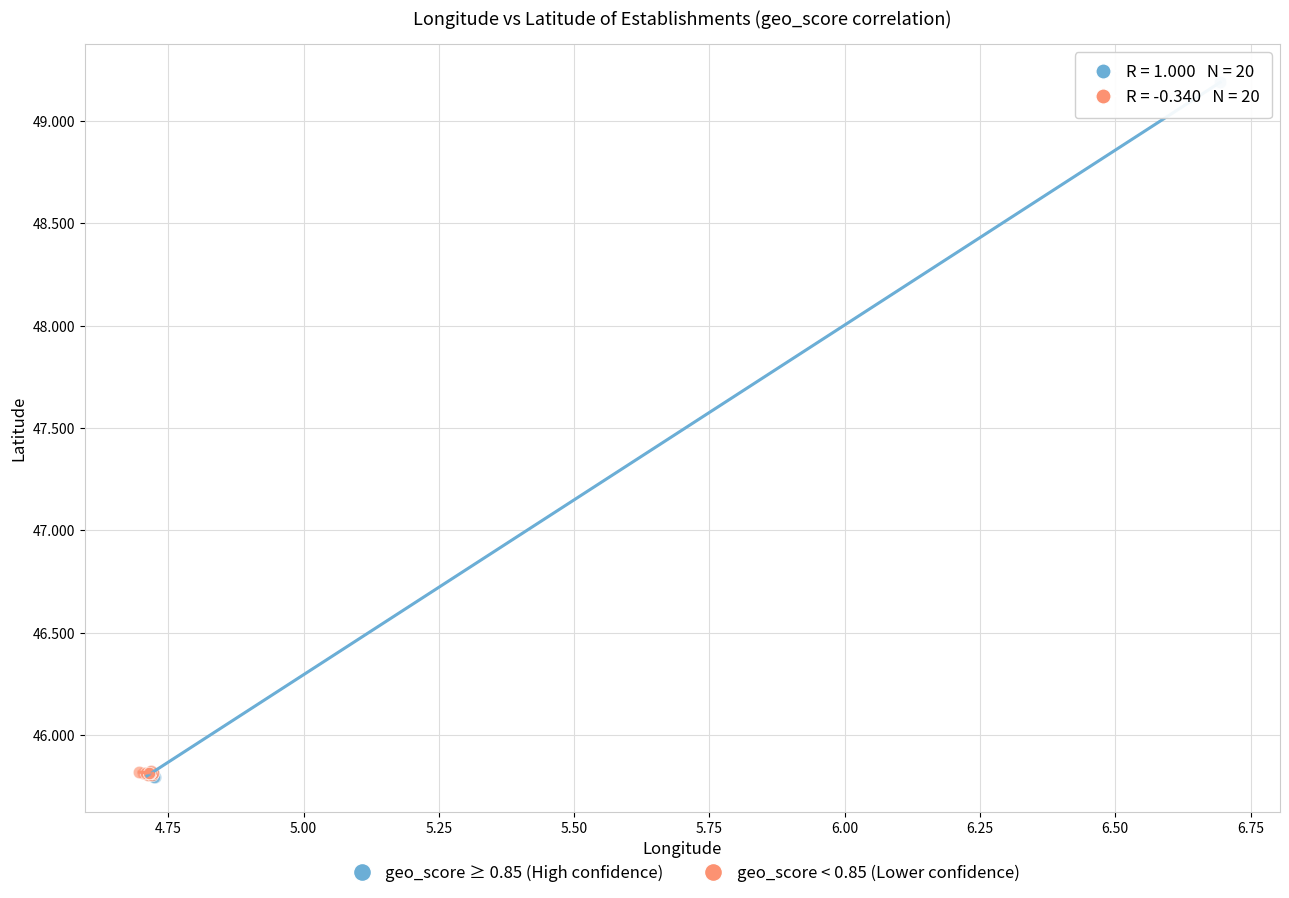

Which series reaches the maximum Y coordinate?

geo_score ≥ 0.85 (High confidence)